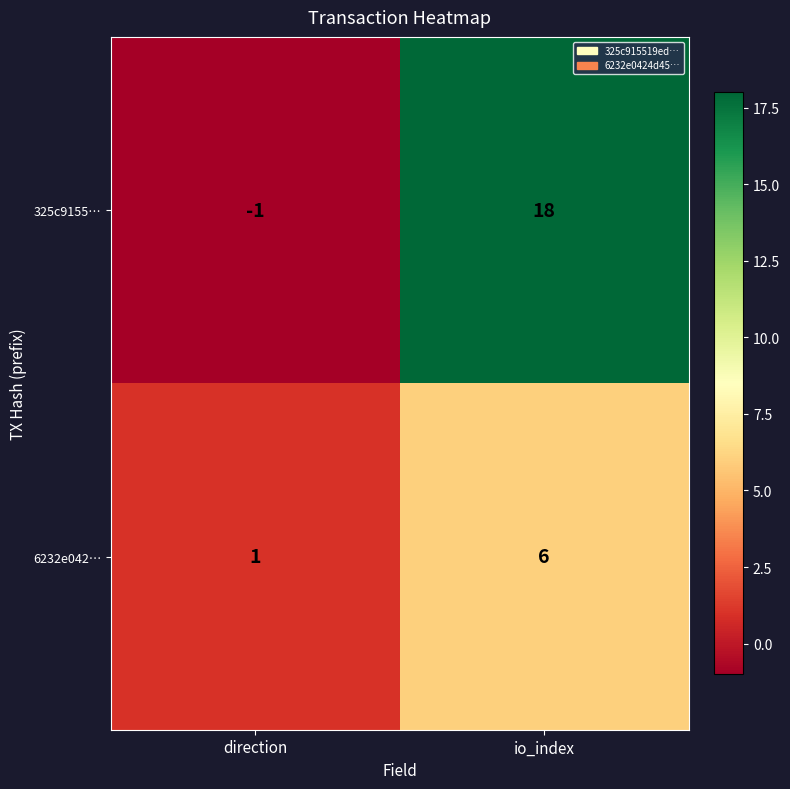

Reading right to left, what are all the values shown in this chart?

325c9155…: io_index=18	direction=-1
6232e042…: io_index=6	direction=1